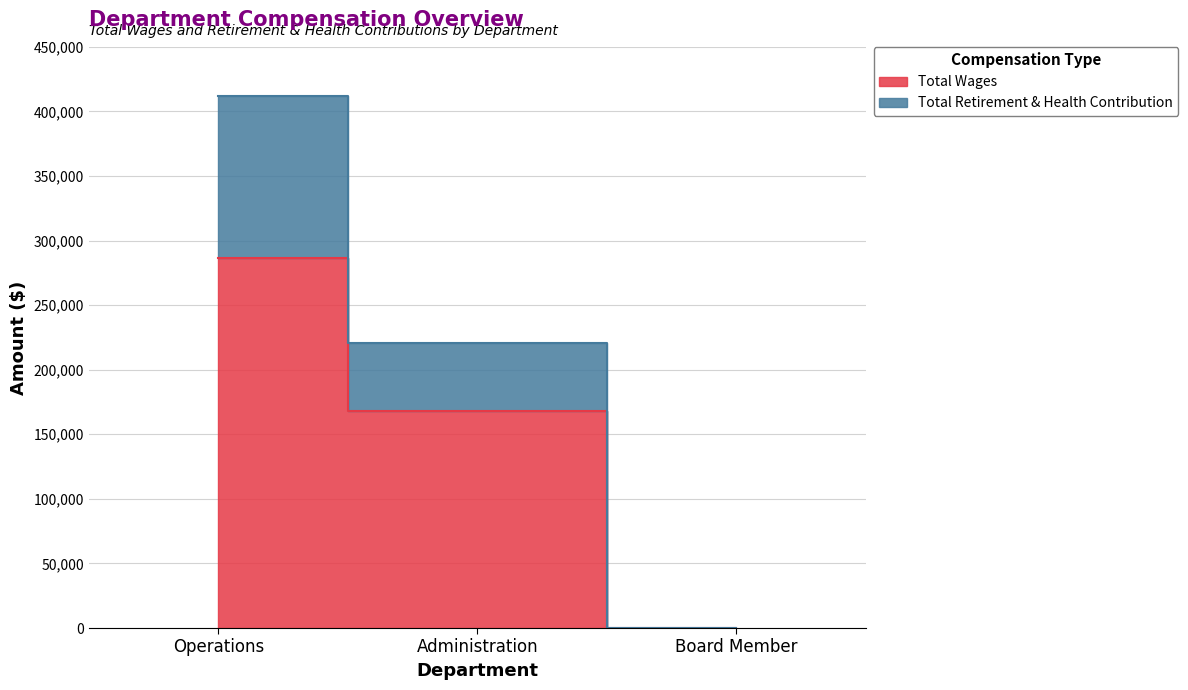

What position from the left is Administration?

2